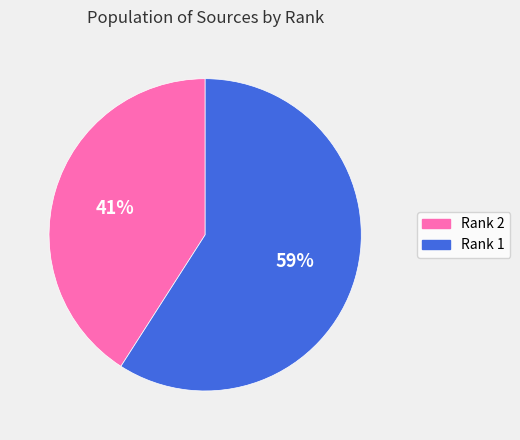

Which category has the smallest portion of the pie?

Rank 2